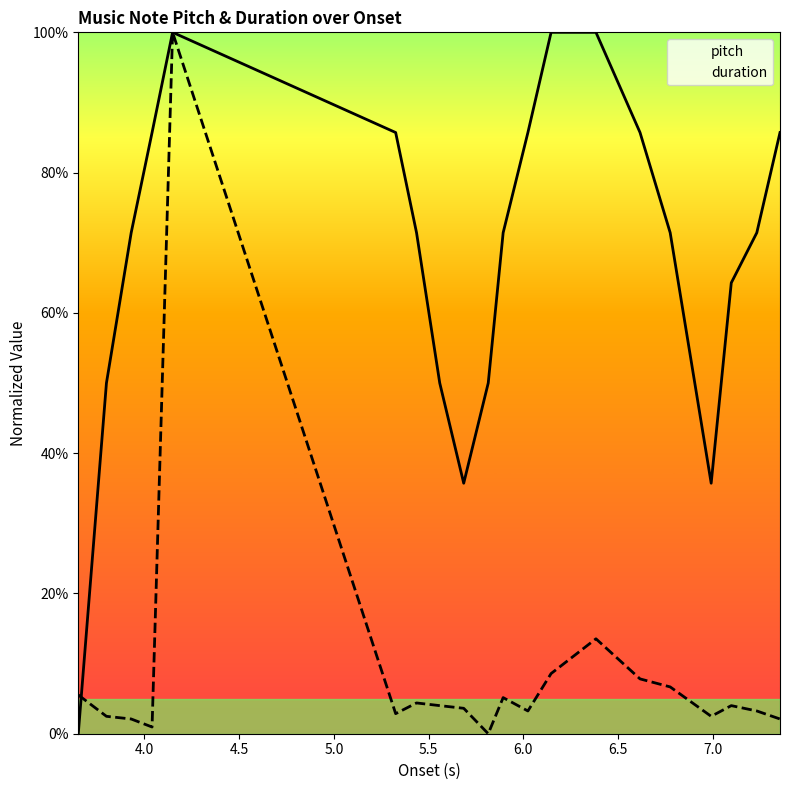

What is the difference between the second highest and second lowest values in the pitch series?

64.3